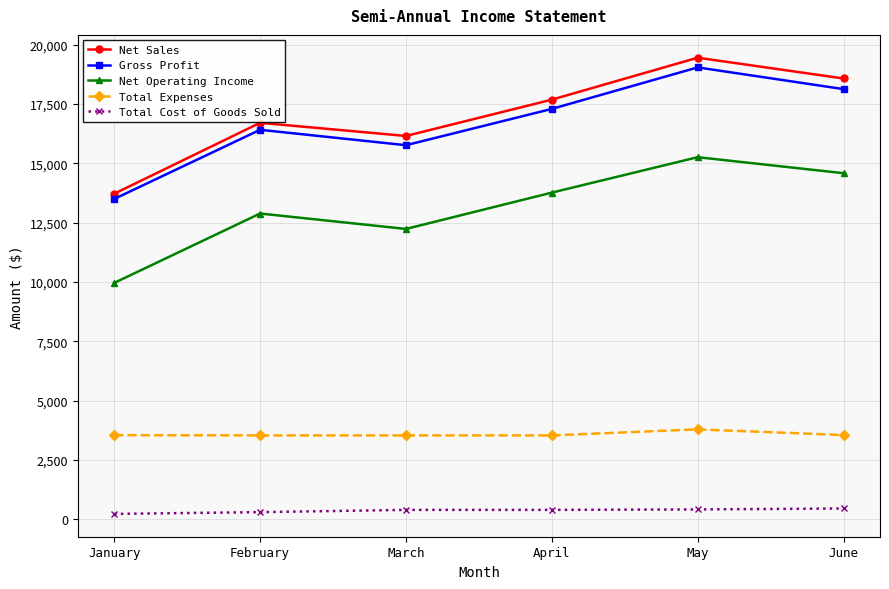

True or false: Gross Profit and Net Operating Income intersect in this chart.

False